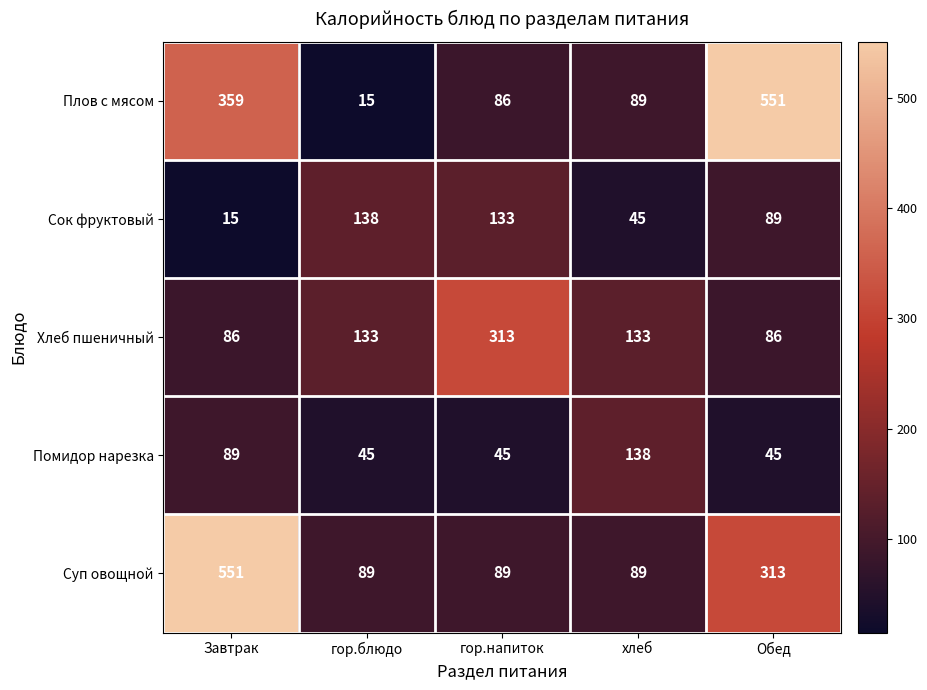

Reading right to left, list all the values displayed in this chart.

Плов с мясом: Обед=551	хлеб=89	гор.напиток=86	гор.блюдо=15	Завтрак=359
Сок фруктовый: Обед=89	хлеб=45	гор.напиток=133	гор.блюдо=138	Завтрак=15
Хлеб пшеничный: Обед=86	хлеб=133	гор.напиток=313	гор.блюдо=133	Завтрак=86
Помидор нарезка: Обед=45	хлеб=138	гор.напиток=45	гор.блюдо=45	Завтрак=89
Суп овощной: Обед=313	хлеб=89	гор.напиток=89	гор.блюдо=89	Завтрак=551